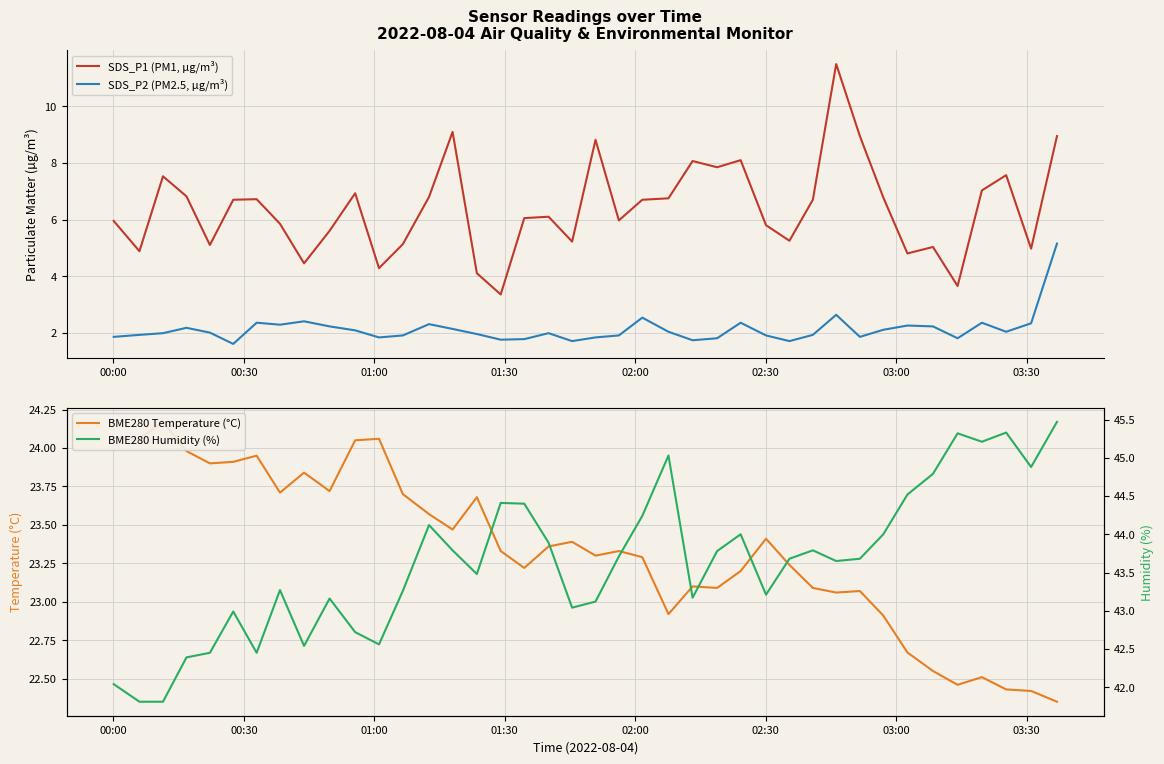

Which series has the widest spread of values?

SDS_P1 (PM1, µg/m³)